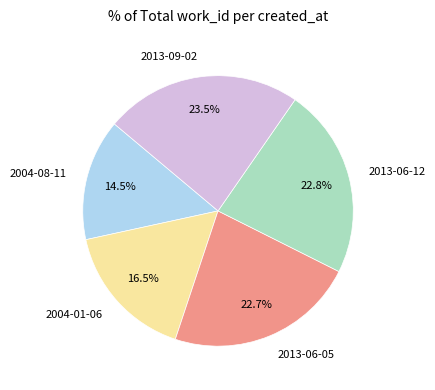

How many segments does this pie chart have?

5